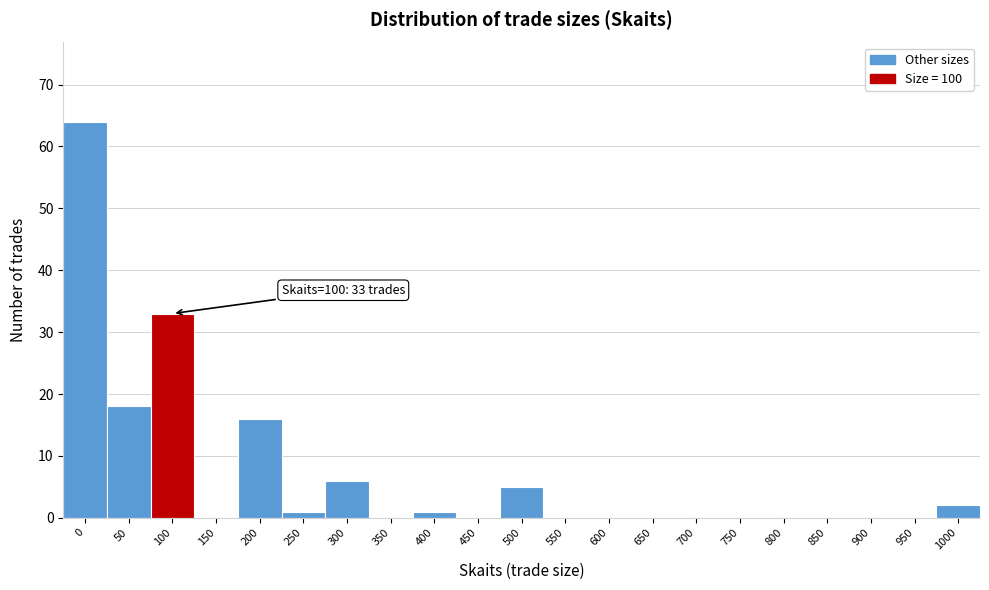

Reading left to right, extract all data points from this chart.

0=64	50=18	100=33	150=0	200=16	250=1	300=6	350=0	400=1	450=0	500=5	550=0	600=0	650=0	700=0	750=0	800=0	850=0	900=0	950=0	1000=2